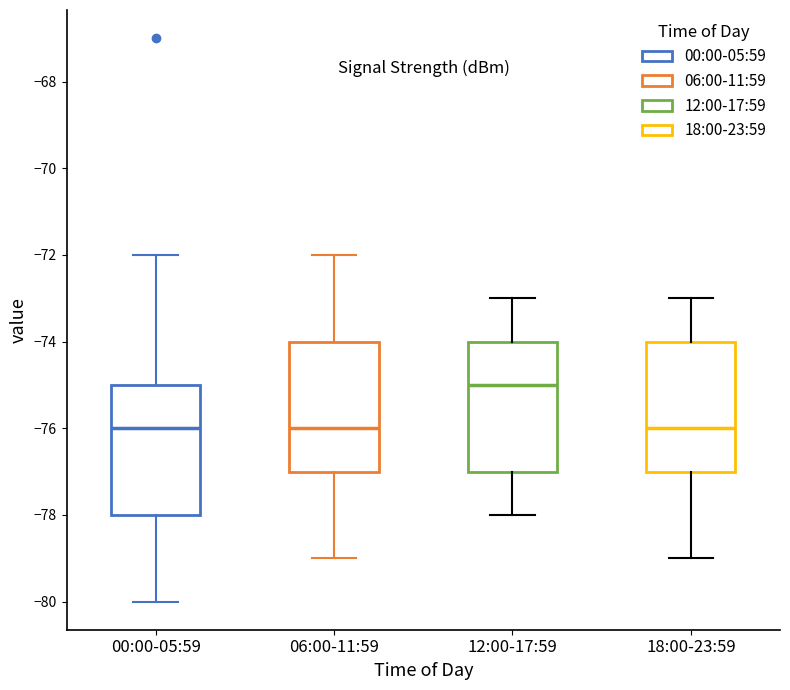

Reading left to right, read every box against the y-axis: the position of its median line, the range the box covers, and the ends of its whiskers. The values are not printed on the chart, so give them approximately, as read against the axis.

00:00-05:59: median -76, box -78 to -75, whiskers -80 to -72
06:00-11:59: median -76, box -77 to -74, whiskers -79 to -72
12:00-17:59: median -75, box -77 to -74, whiskers -78 to -73
18:00-23:59: median -76, box -77 to -74, whiskers -79 to -73